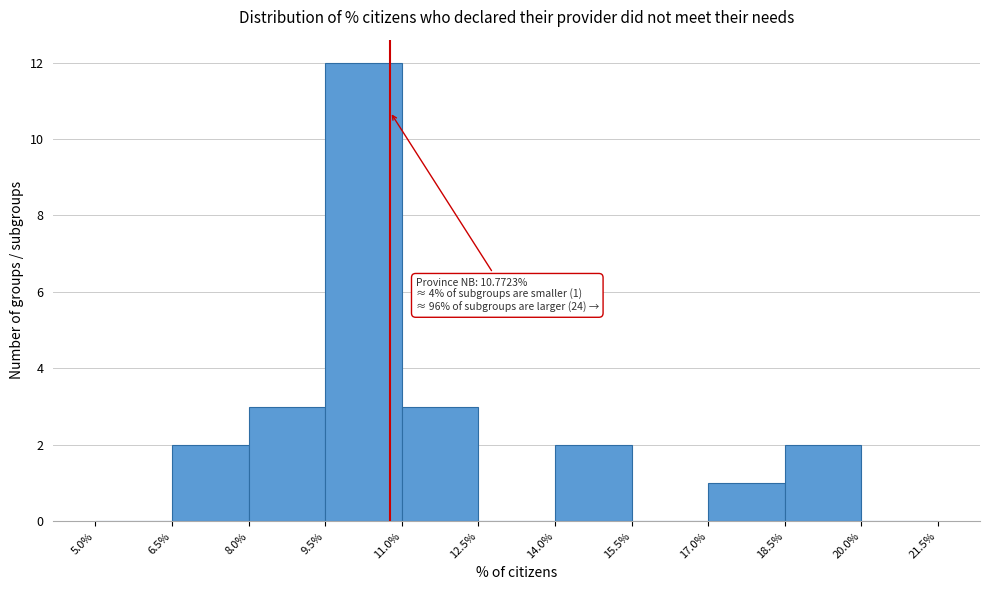

Which range on the x-axis has the tallest bar?

9.5% to 11.0%